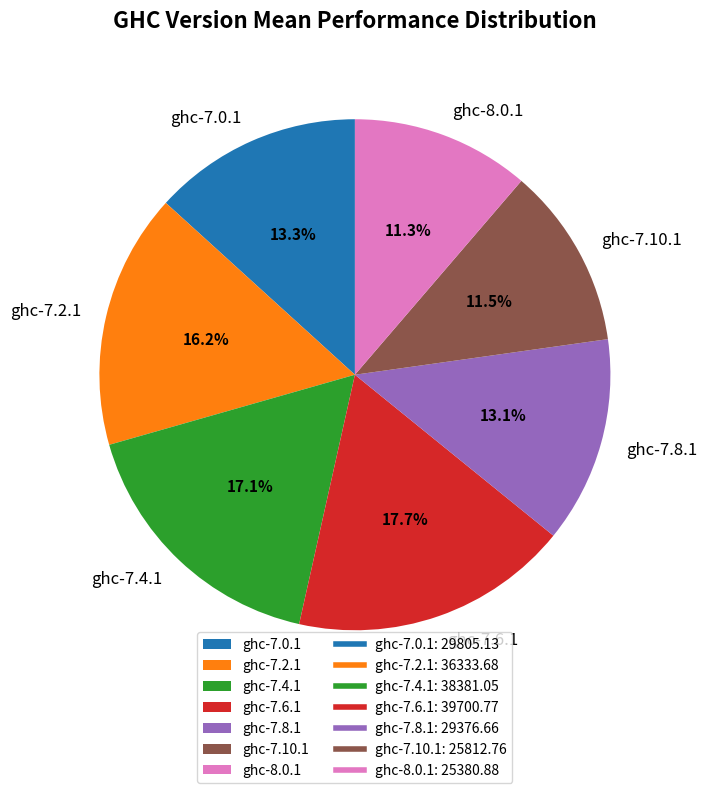

To the nearest percent, what is the difference between the largest and smallest slice percentages?

6%